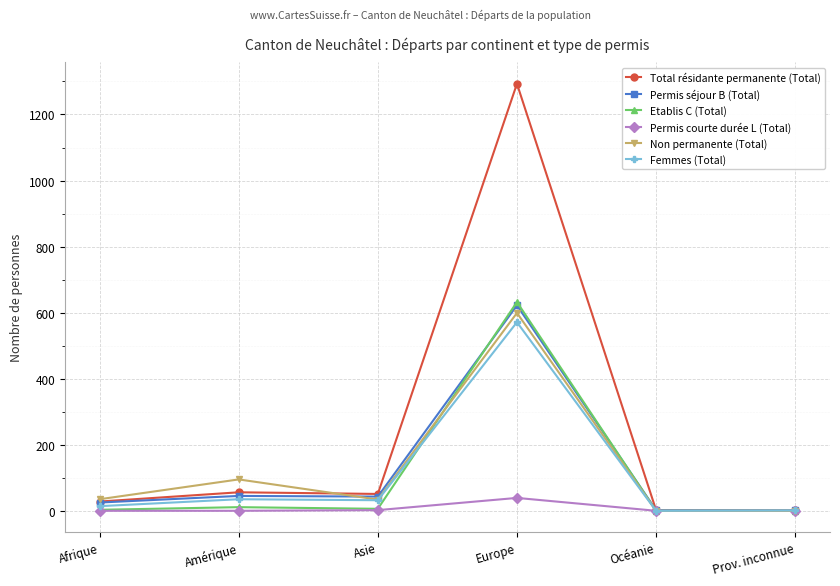

Where is Non permanente (Total) nearest to the value 299?

Amérique